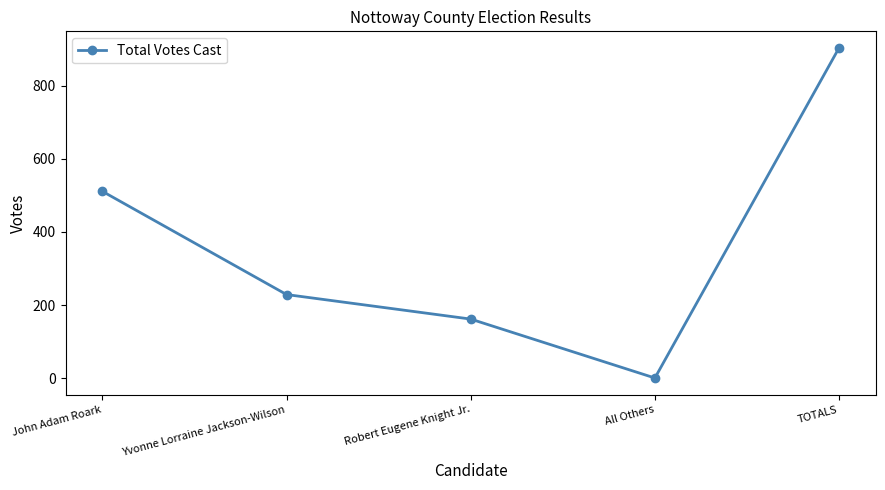

Reading right to left, what are all the values shown in this chart?

903	1	162	229	511